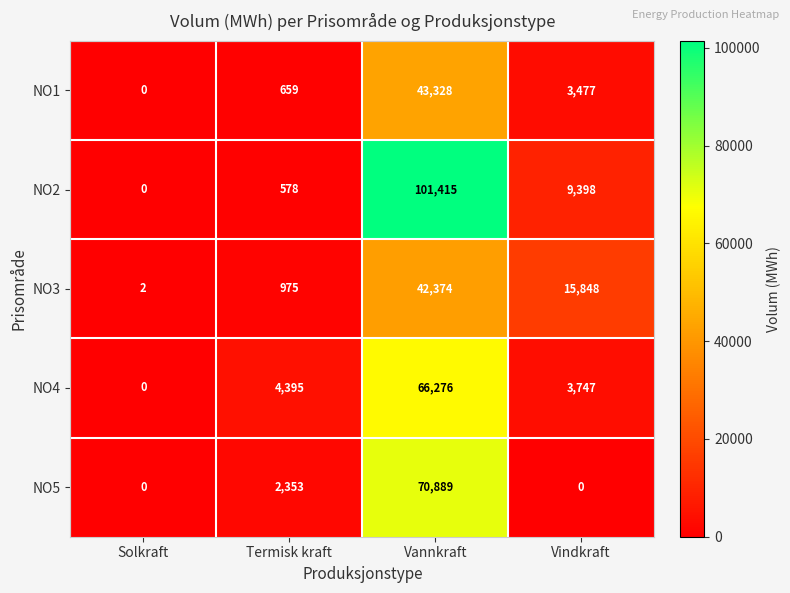

What is the difference between the highest and lowest values at Solkraft?

2